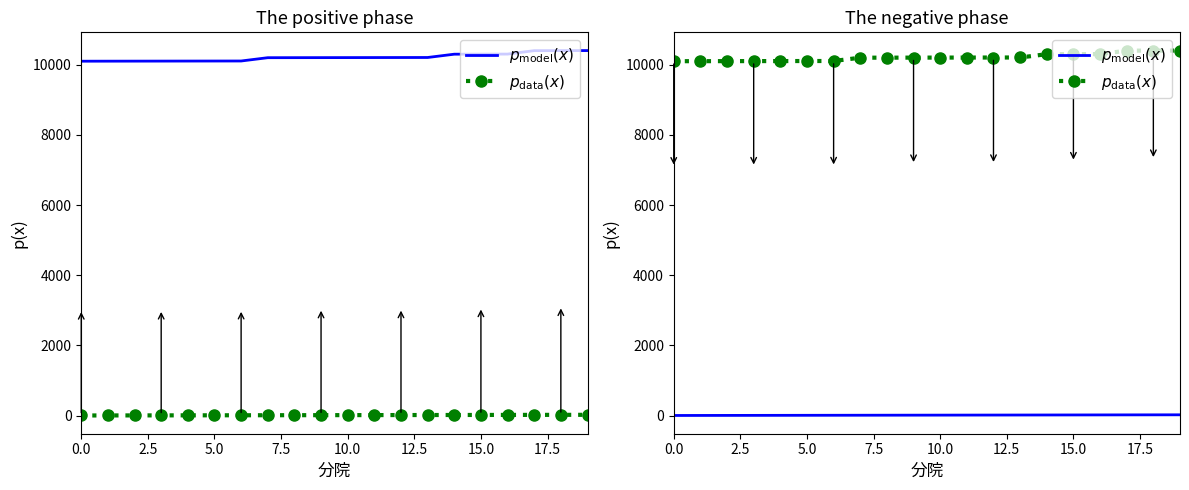

List the series in order of their peak value, highest first.

$p_{\mathrm{data}}(x)$, $p_{\mathrm{model}}(x)$